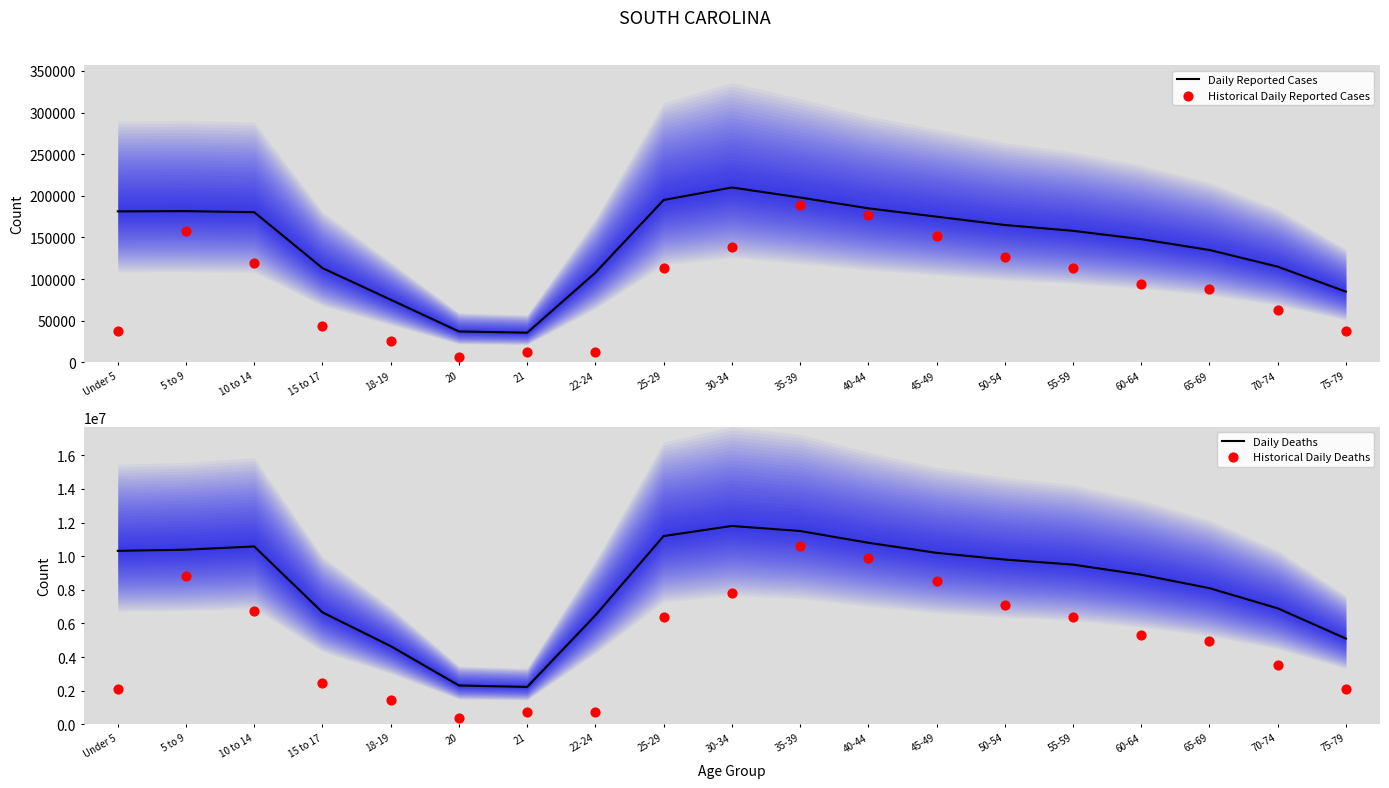

Which series has the largest Y range (max minus min)?

Historical Daily Deaths